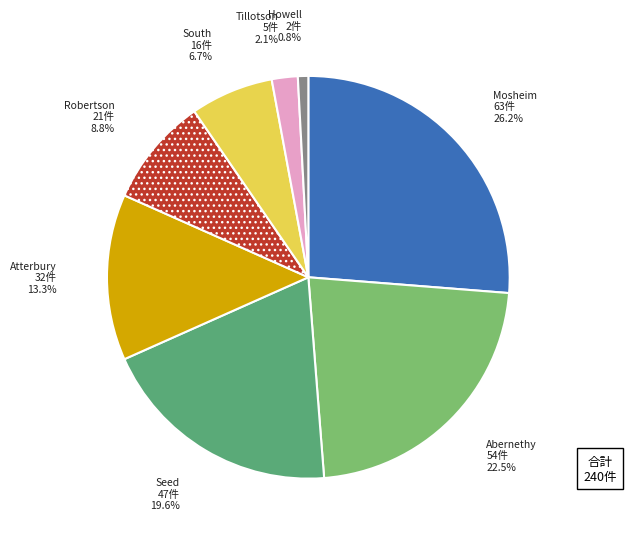

Rank the categories by value from highest to lowest.

Mosheim, Abernethy, Seed, Atterbury, Robertson, South, Tillotson, Howell